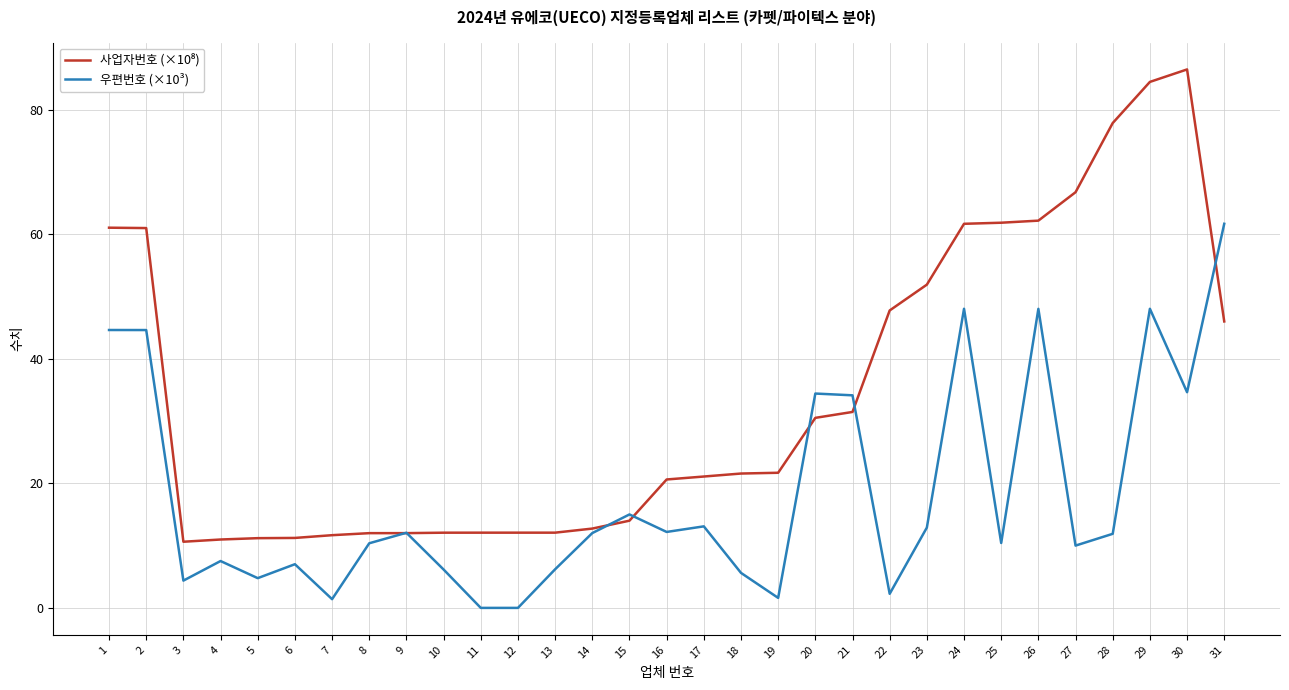

What is the difference between the highest and lowest values at 4?

3.5